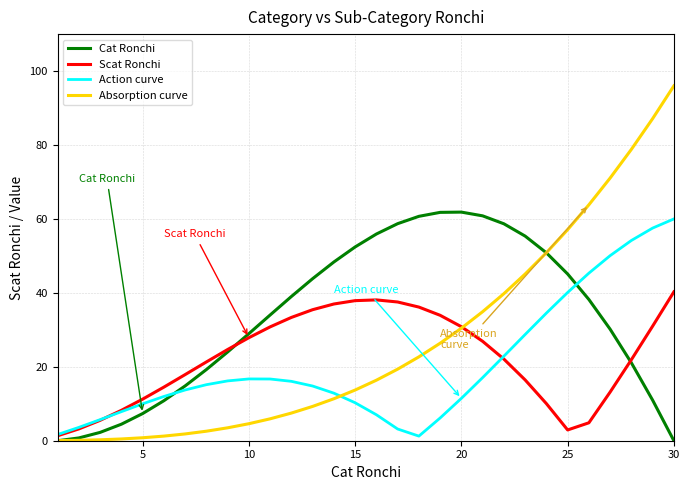

True or false: Absorption curve and Action curve cross at least once.

True